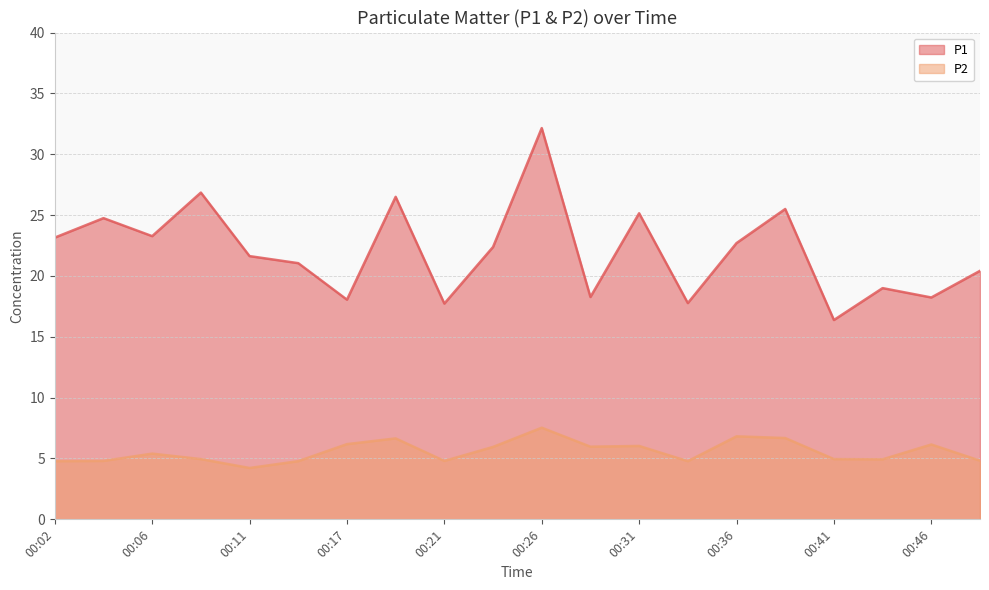

How many data points does each series have?

20